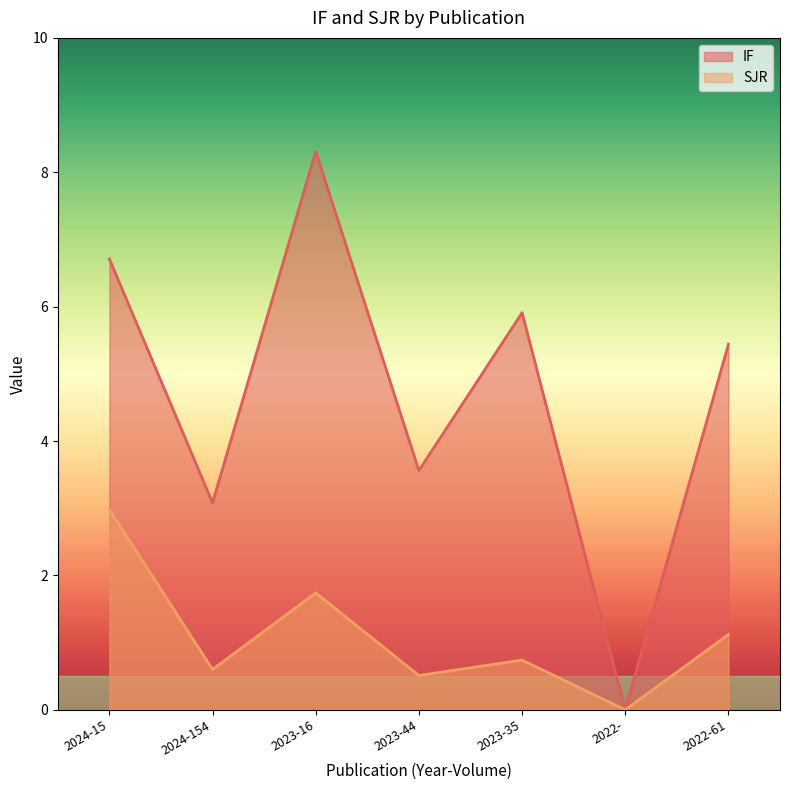

What is the difference between the maximum and minimum values in the IF series?

8.3